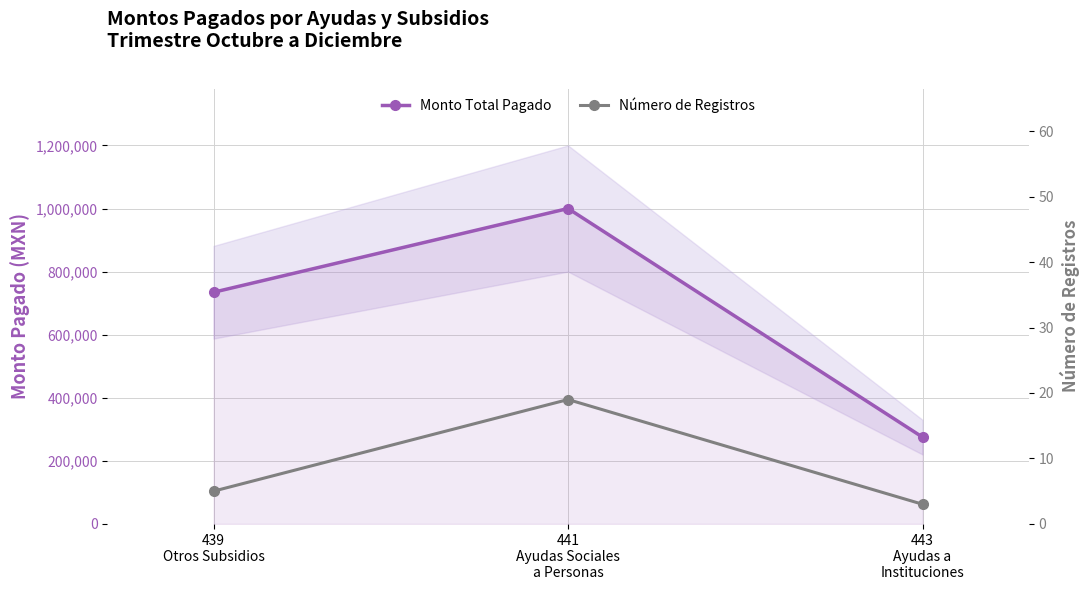

Where does the Número de Registros series first go above 5?

441
Ayudas Sociales
a Personas